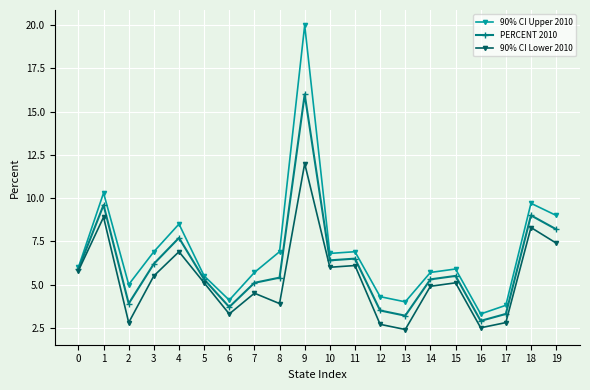

Which series changed the most between 18 and 19?

90% CI Lower 2010